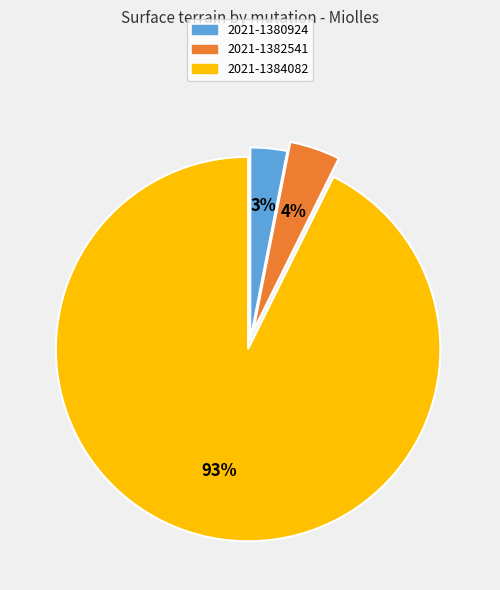

What is the largest slice in the pie chart?

2021-1384082